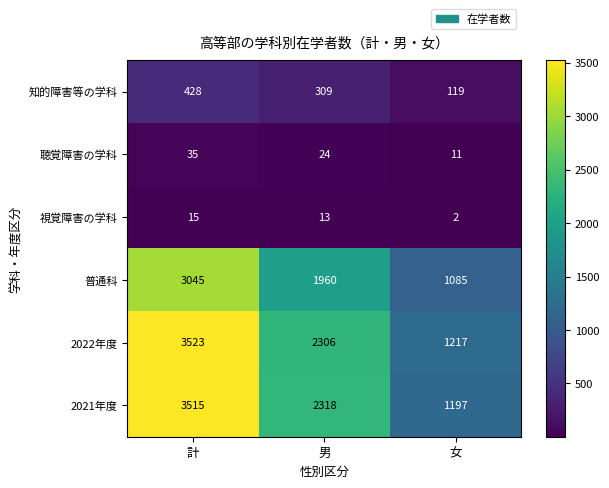

At which category is the sum across all series the highest?

計